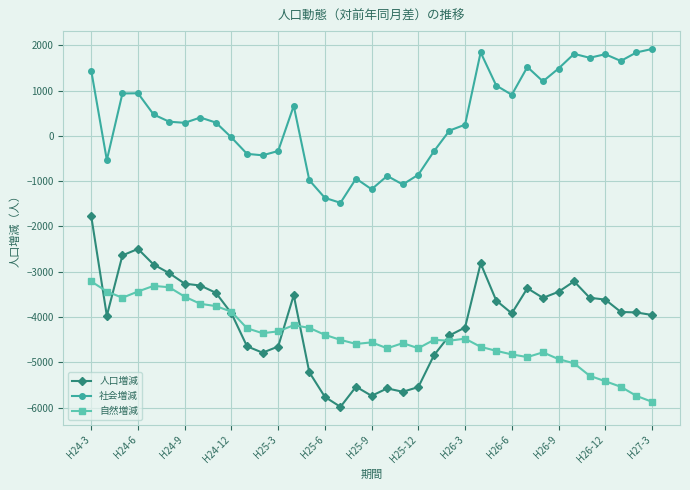

List the series in order of their peak value, lowest first.

自然増減, 人口増減, 社会増減